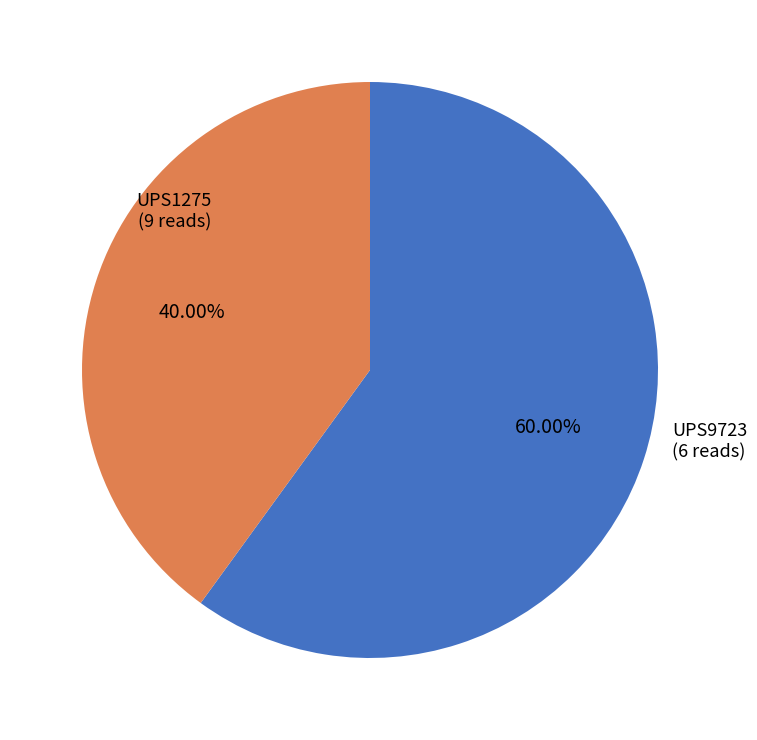

Combined, do UPS9723 and UPS1275 account for over 50%?

Yes